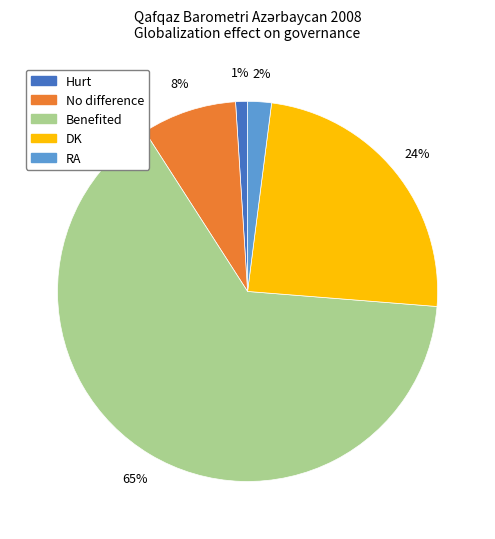

To the nearest percent, what percentage of the pie is Benefited?

65%